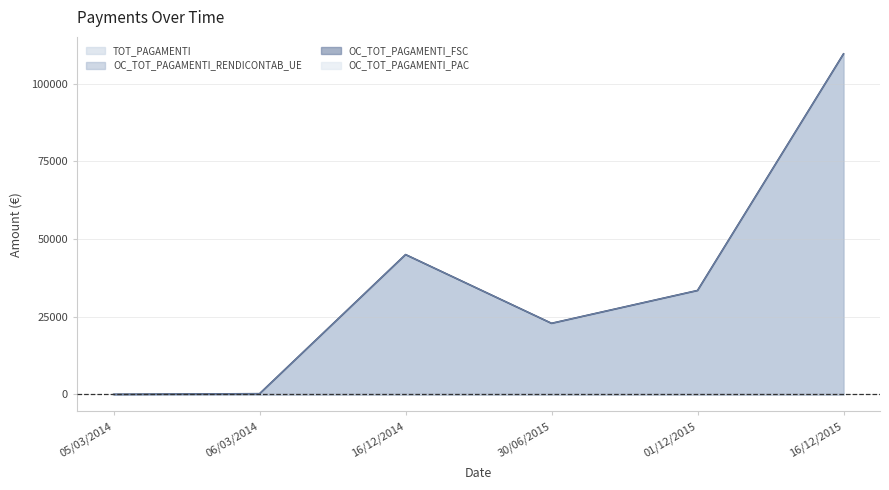

Reading right to left, extract all data points from this chart.

TOT_PAGAMENTI: 109593.3	33440.7	22874.3	45000.0	225.0	0.0
OC_TOT_PAGAMENTI_RENDICONTAB_UE: 109593.3	33440.7	22874.3	45000.0	225.0	0.0